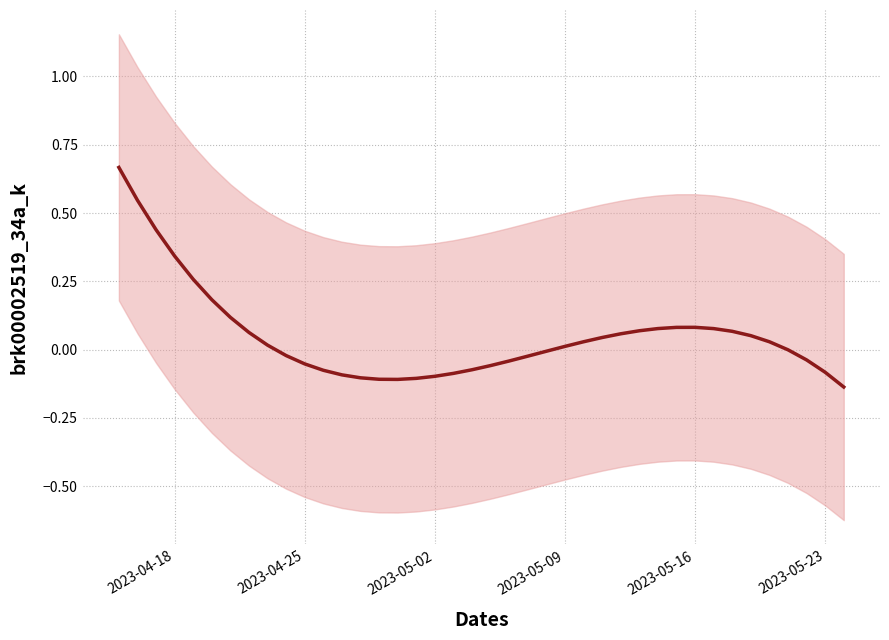

How many positive values are there?

21